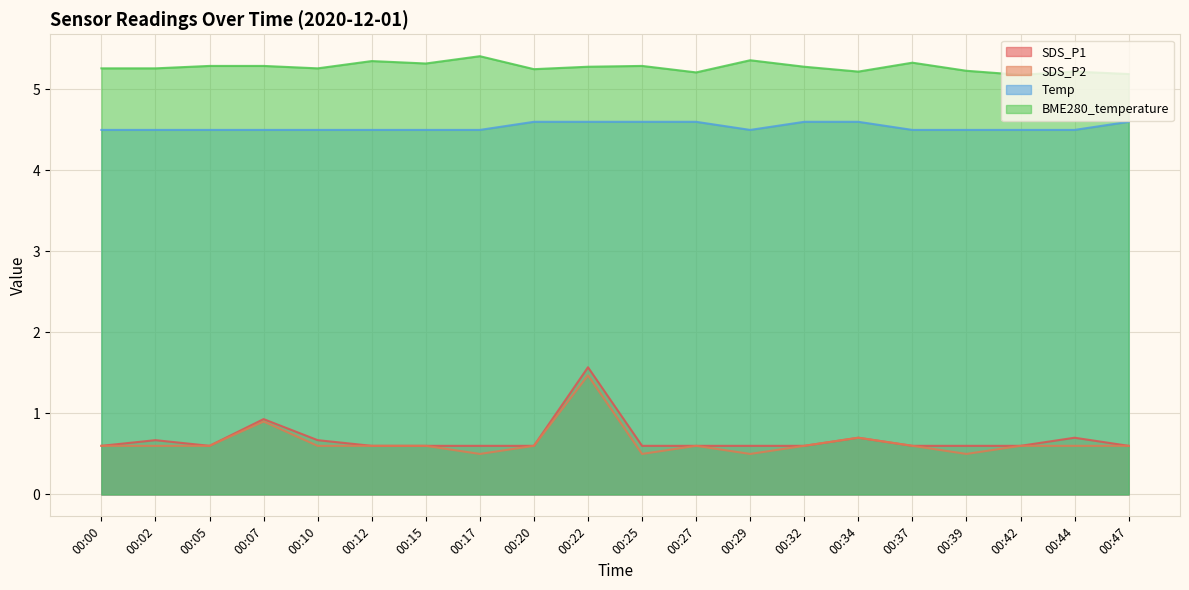

What is the sum of the Temp values at 00:07 and 00:02?

9.0